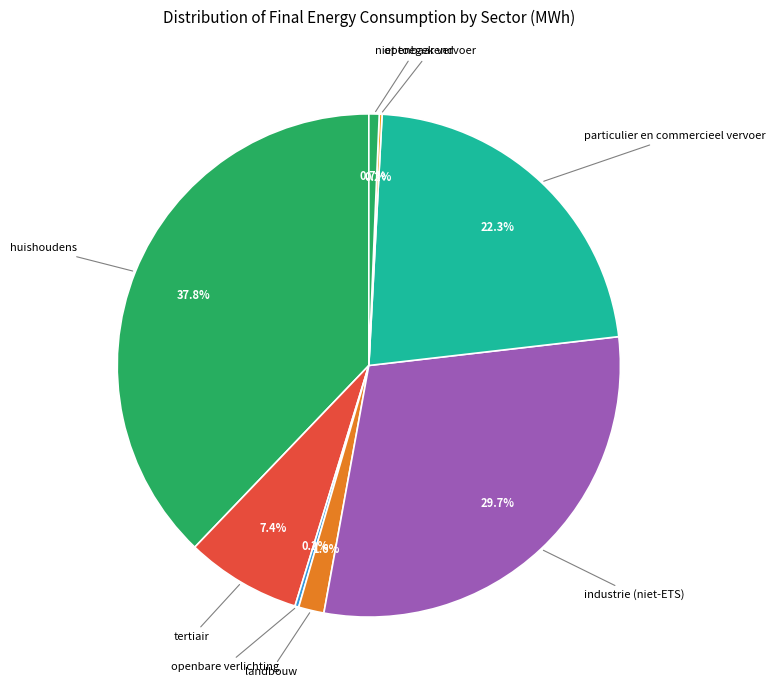

Which slice is the largest?

huishoudens